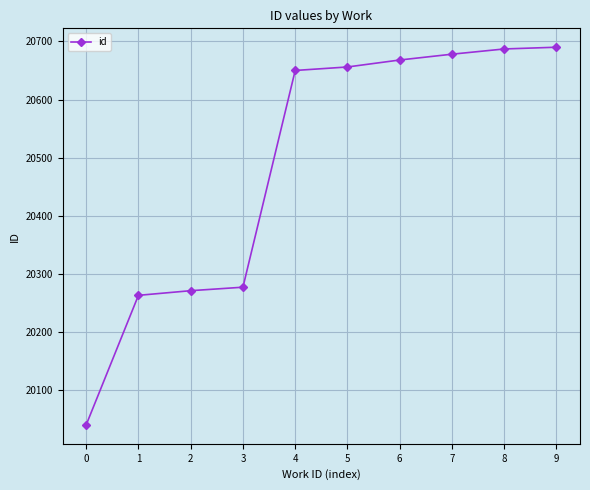

What is the approximate value at 6?

20668